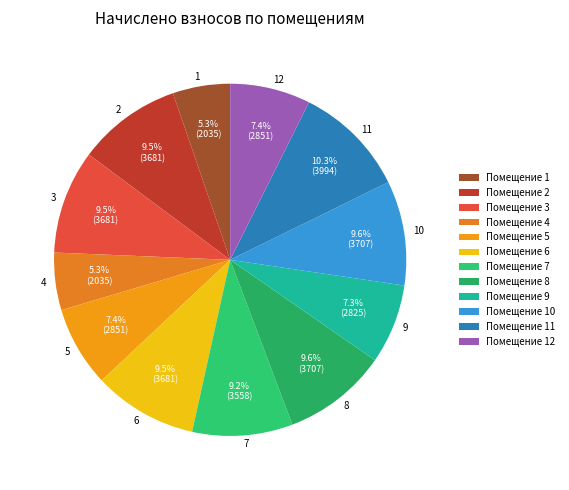

To the nearest percent, what is the combined percentage of 8 and 6?

19%